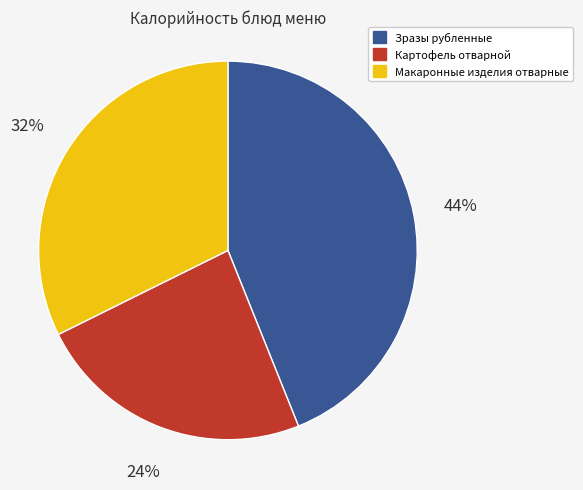

To the nearest percent, what is the average slice percentage?

33%